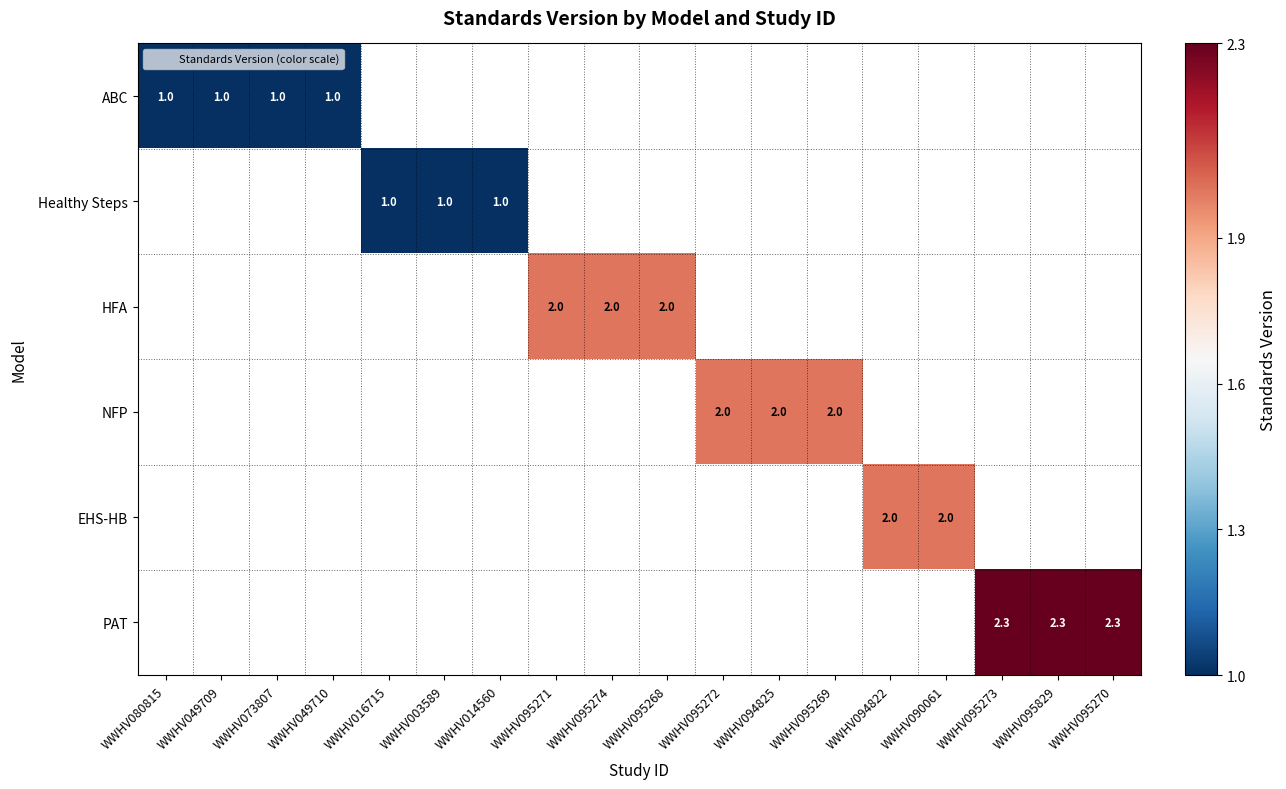

List the series in order of their overall mean, lowest first.

ABC, Healthy Steps, HFA, NFP, EHS-HB, PAT